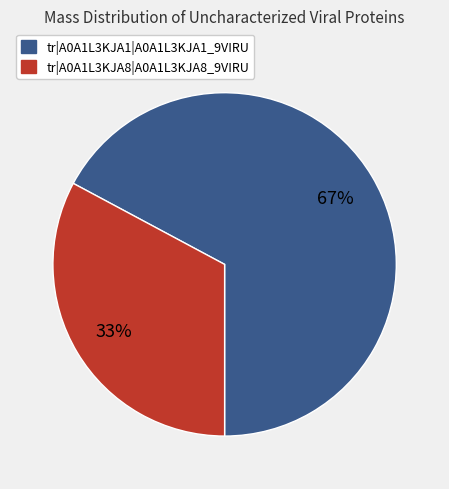

What percentage is the tr|A0A1L3KJA8|A0A1L3KJA8_9VIRU slice, to the nearest percent?

33%